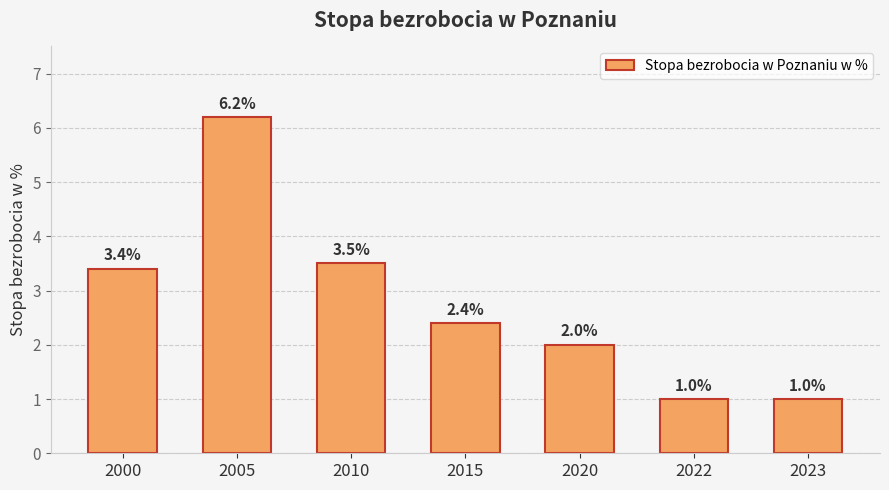

Reading left to right, transcribe all the data shown in this chart.

3.4	6.2	3.5	2.4	2.0	1.0	1.0